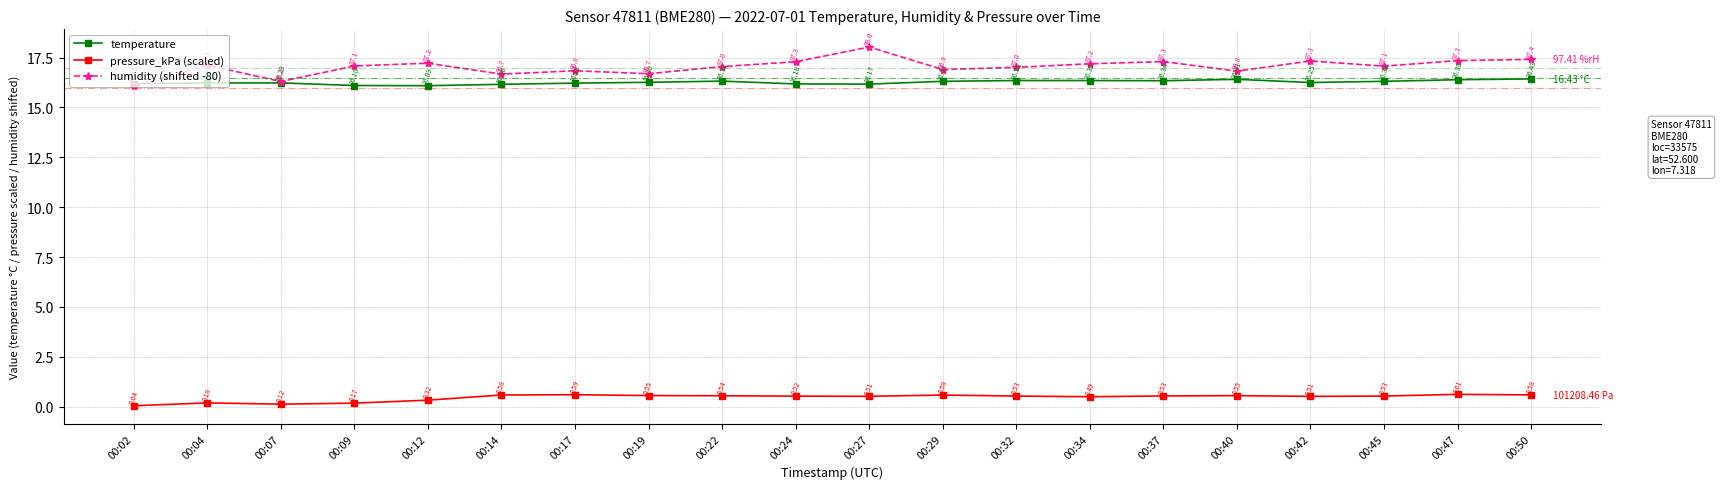

What is the total value across all series at 00:37?

34.2